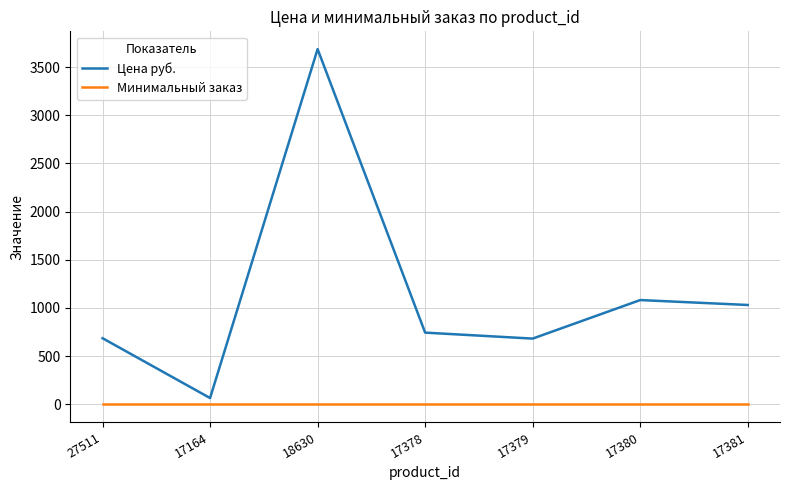

Which series has the largest total across all categories?

Цена руб.